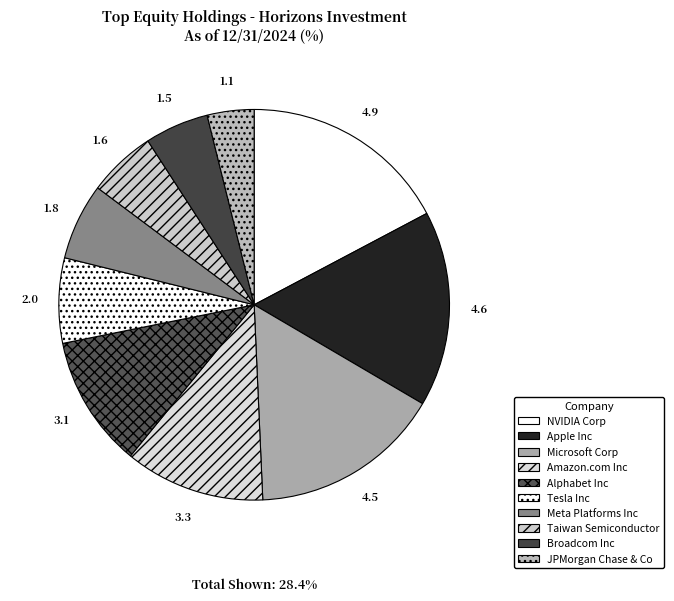

Do Meta Platforms Inc and NVIDIA Corp together represent more than half of the pie?

No